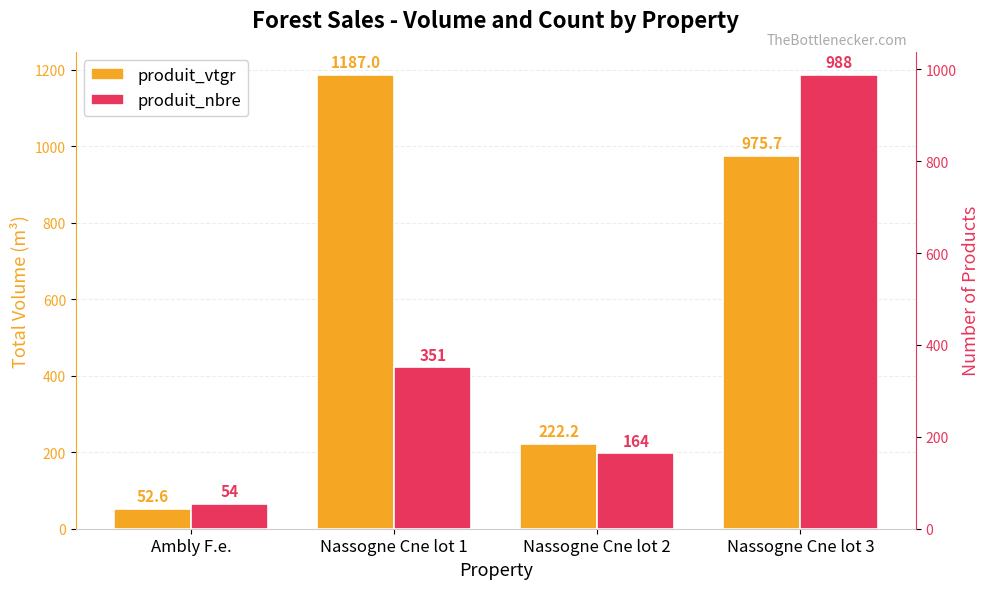

What is the total value across all series at Nassogne Cne lot 1?

1538.0